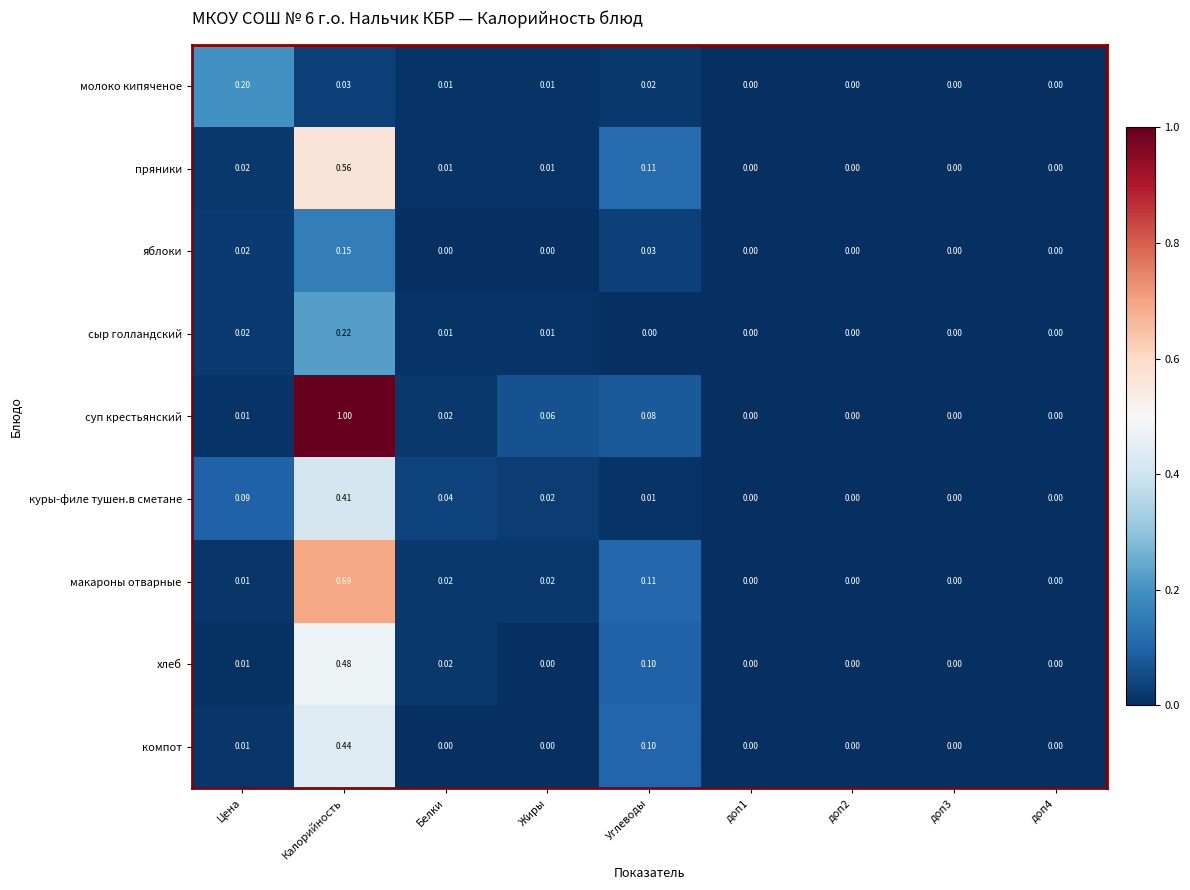

Which label corresponds to the largest value in the chart?

Калорийность